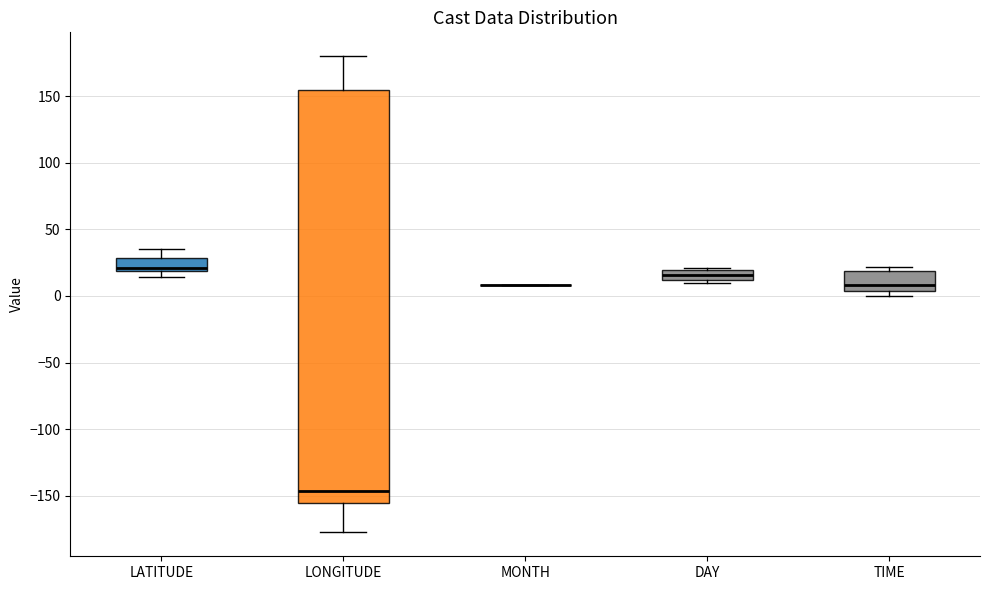

Which box is the tallest, from its lower edge to its upper edge?

LONGITUDE